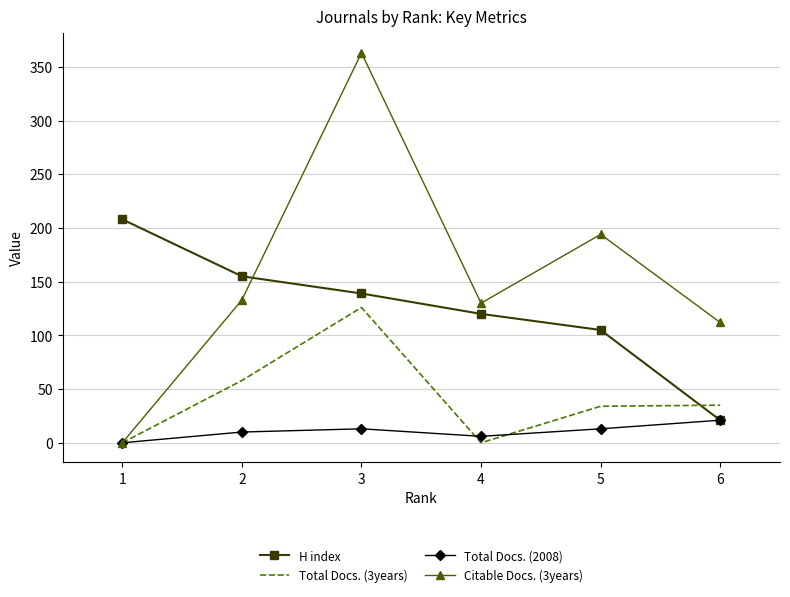

List the series in order of their overall mean, highest first.

Citable Docs. (3years), H index, Total Docs. (3years), Total Docs. (2008)